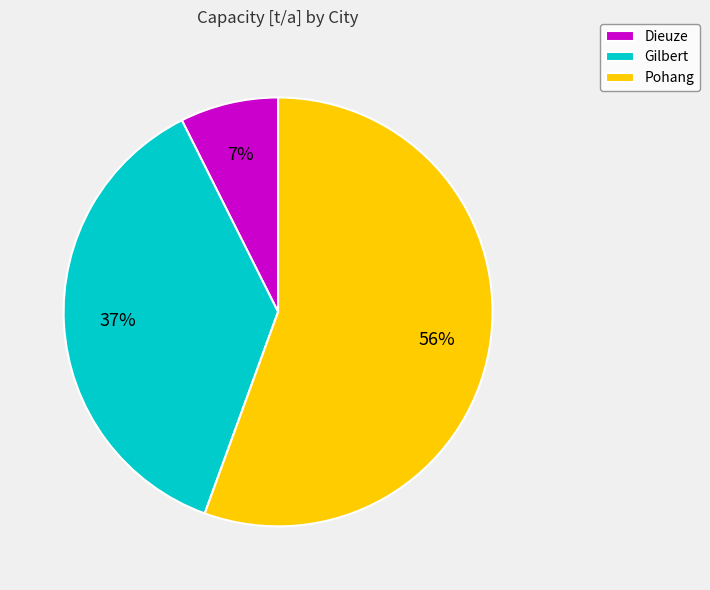

To the nearest percent, what portion does Pohang represent?

56%